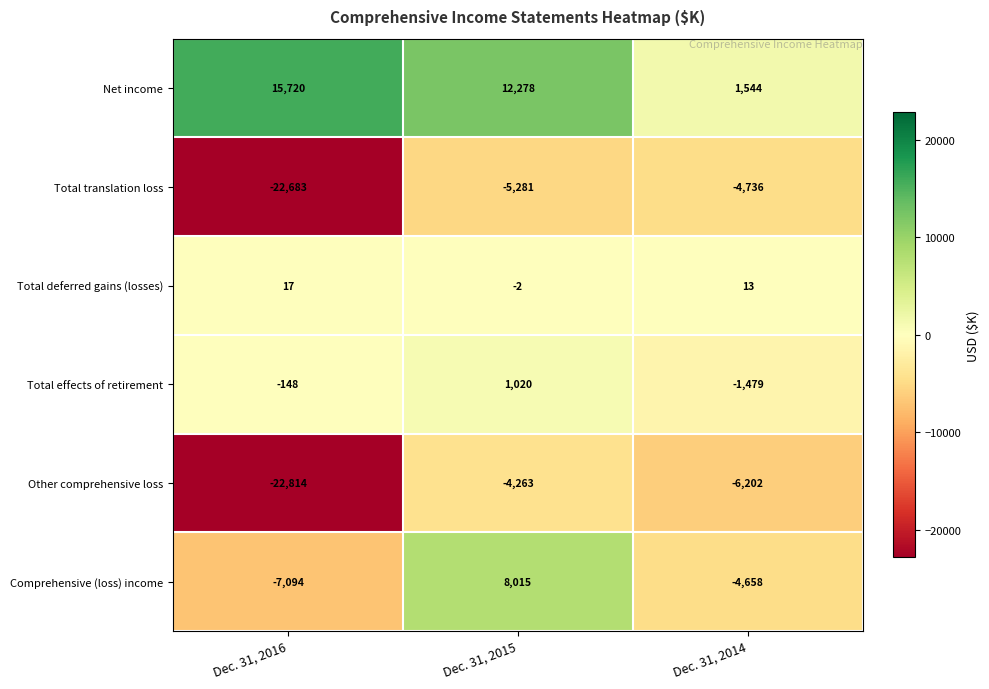

What is the highest value of the Total effects of retirement series?

1020